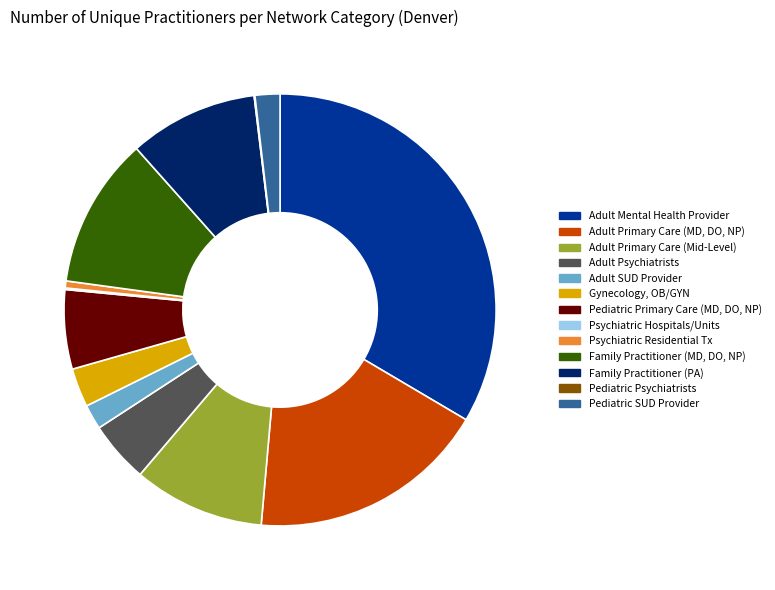

Which slice is the largest?

Adult Mental Health Provider